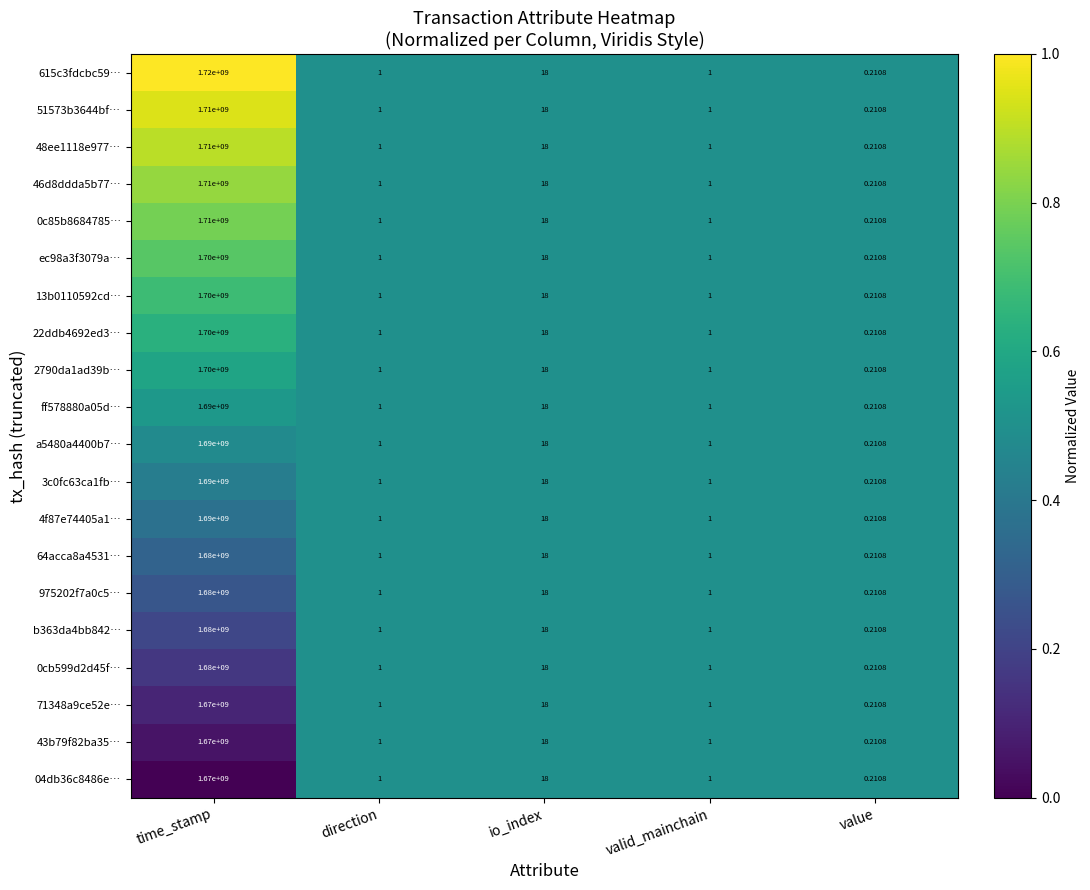

Which category has the highest value across all series?

time_stamp